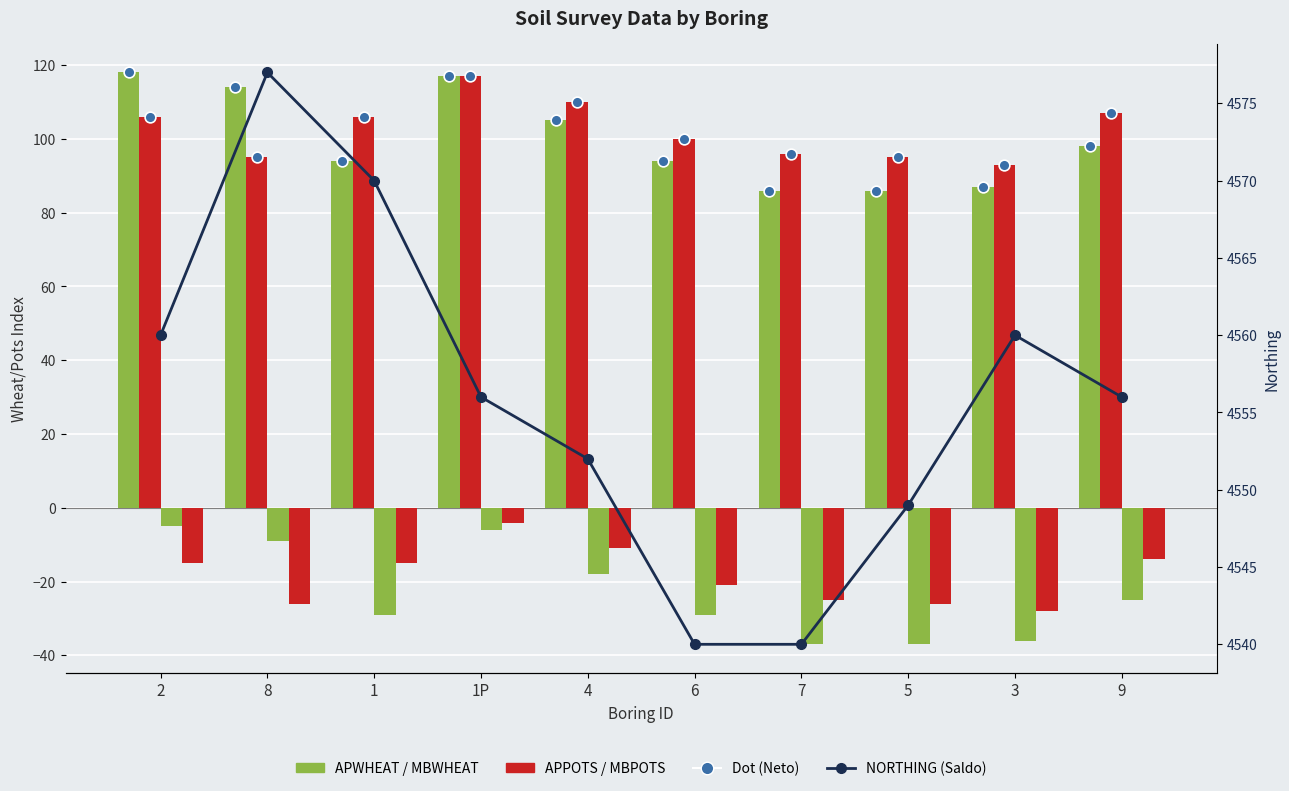

Which series has the widest spread of Y values?

NORTHING_line